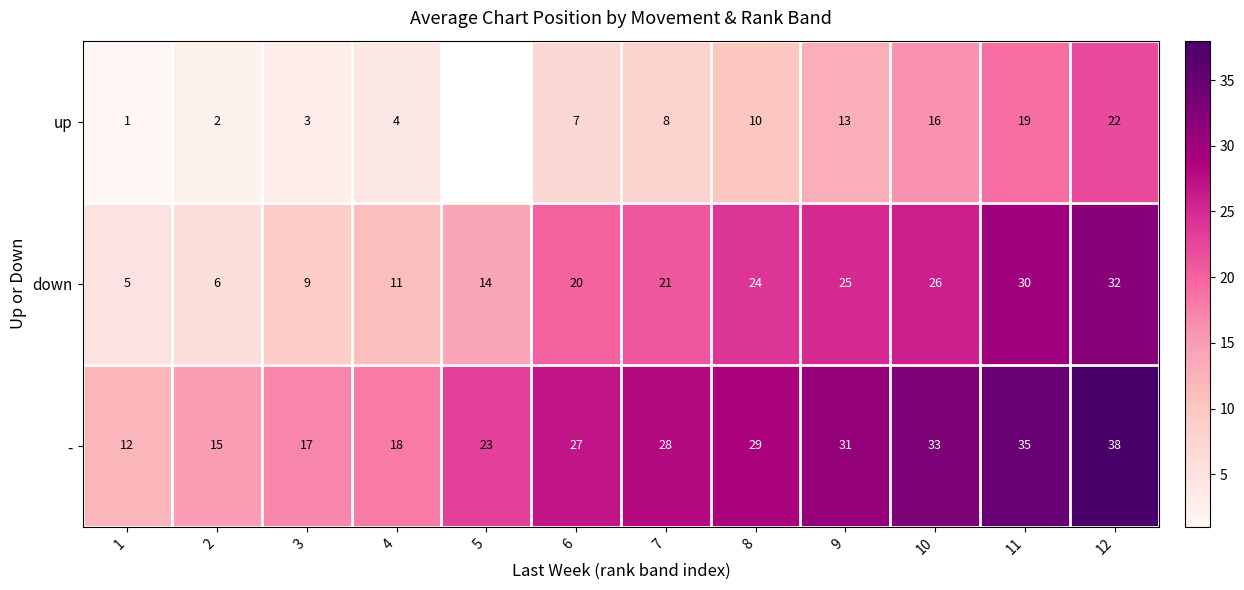

Where is down nearest to the value 18?

6